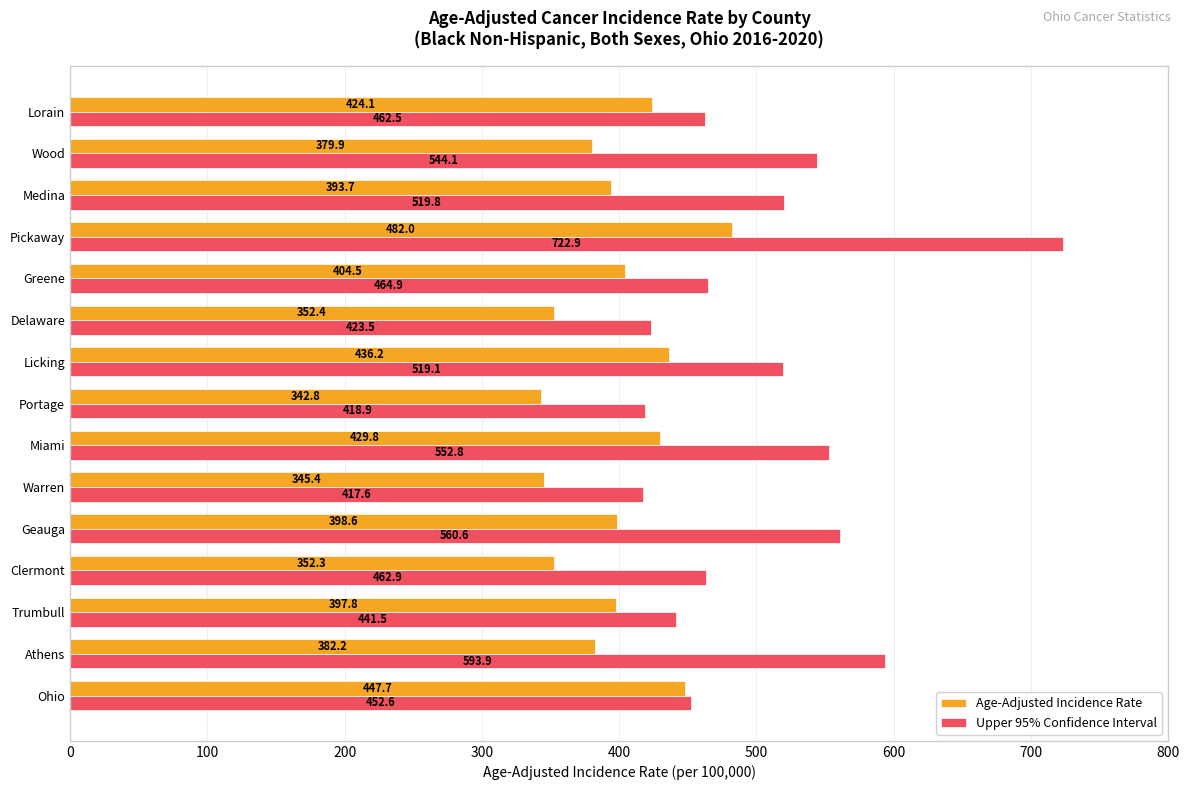

What is the average value of the Age-Adjusted Incidence Rate series?

398.0